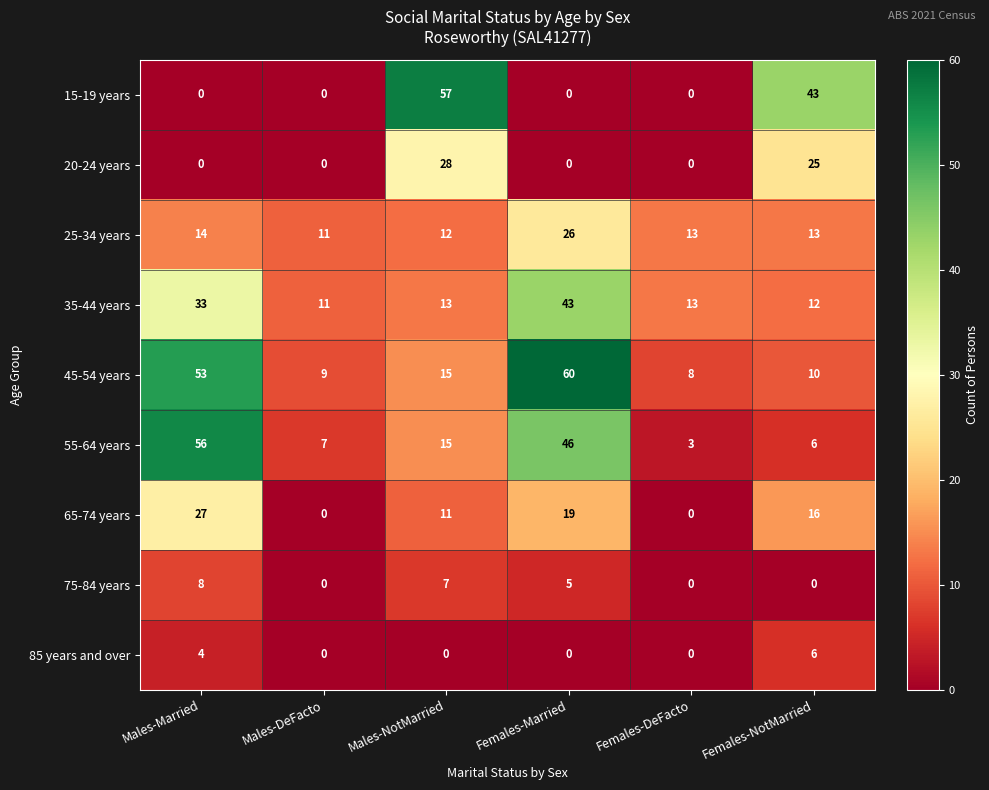

What is the difference between the highest and lowest values at Males-DeFacto?

11